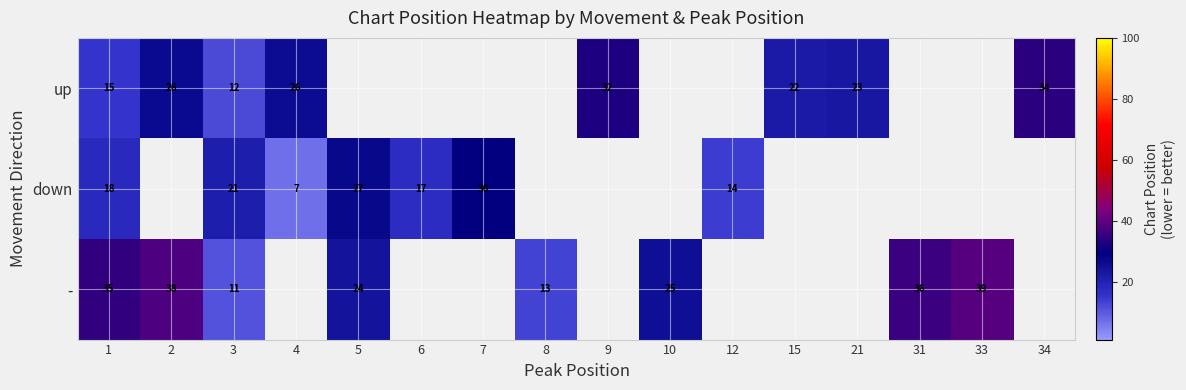

How many values in up are above zero?

8